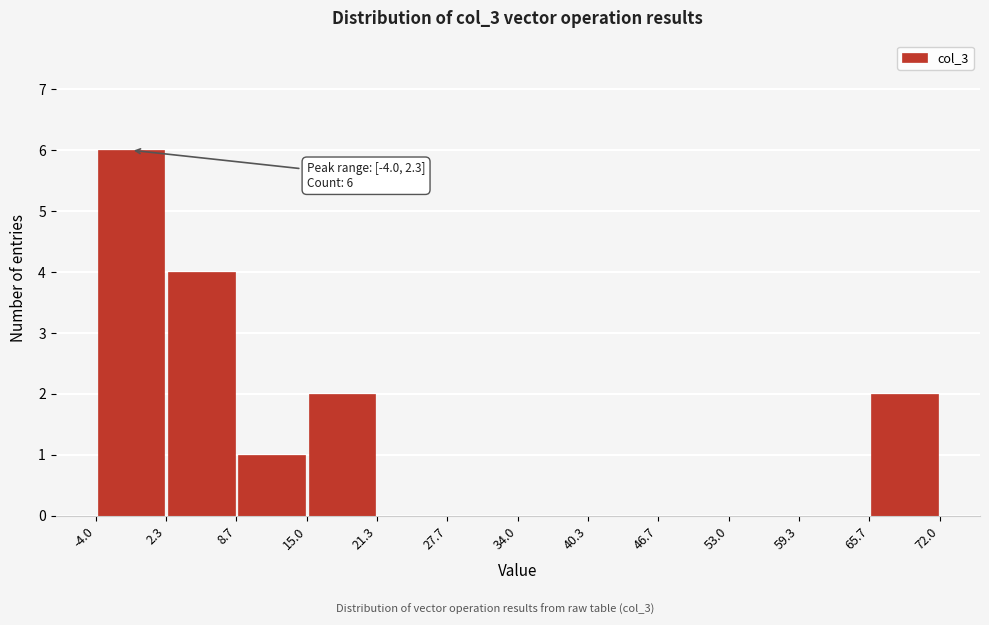

Which range on the x-axis has the tallest bar?

-4.0 to 2.3